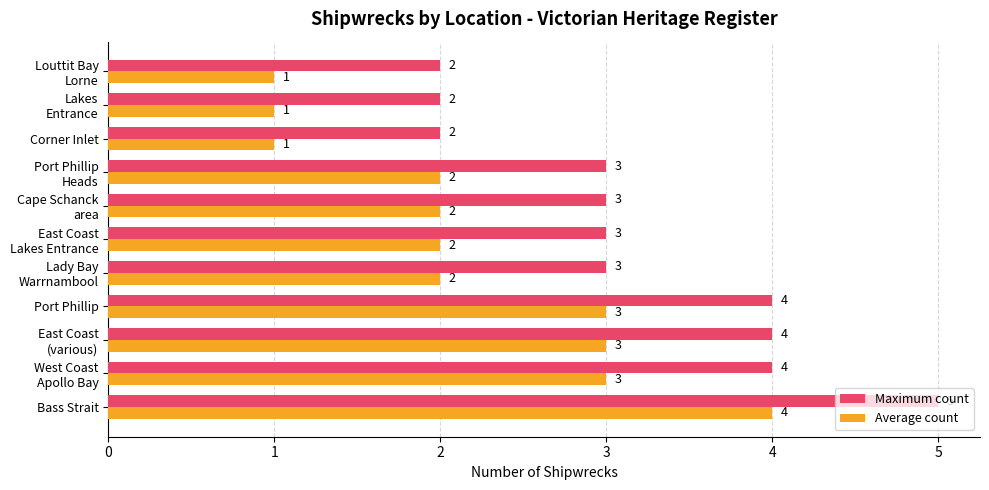

What is the maximum value shown in the chart?

5